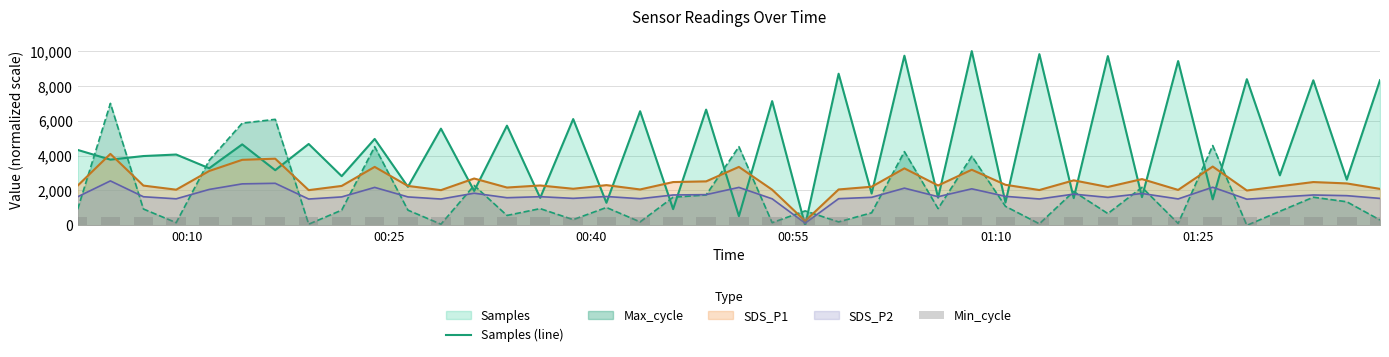

What is the label of the 40th bar from the right?

00:10